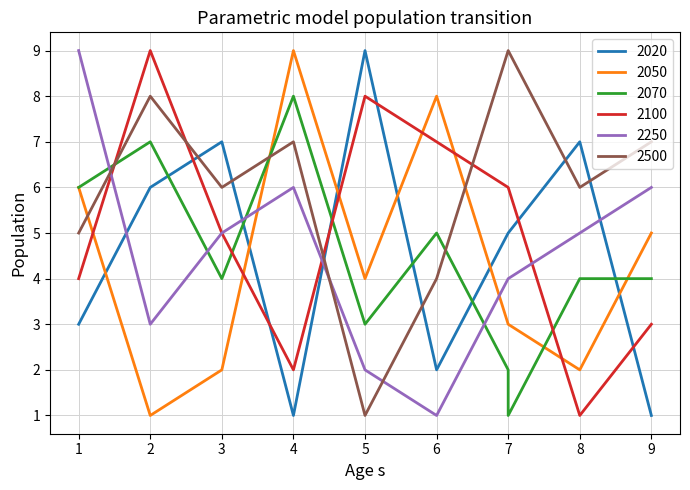

Does the chart have visible grid lines?

Yes